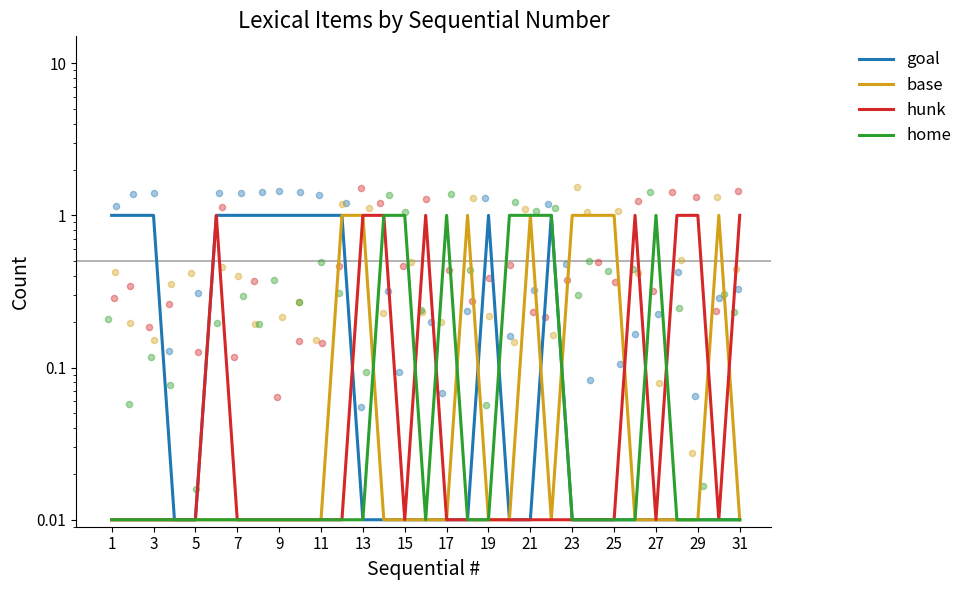

At how many categories does at least one series exceed 0?

31